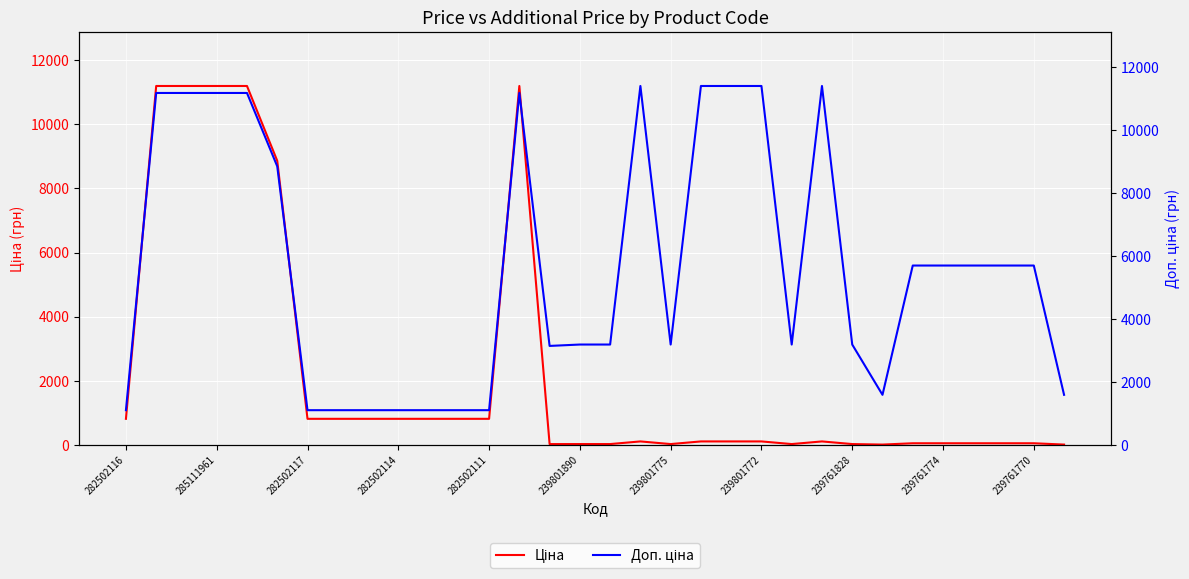

What are all the series names shown in the legend?

Ціна, Доп. ціна